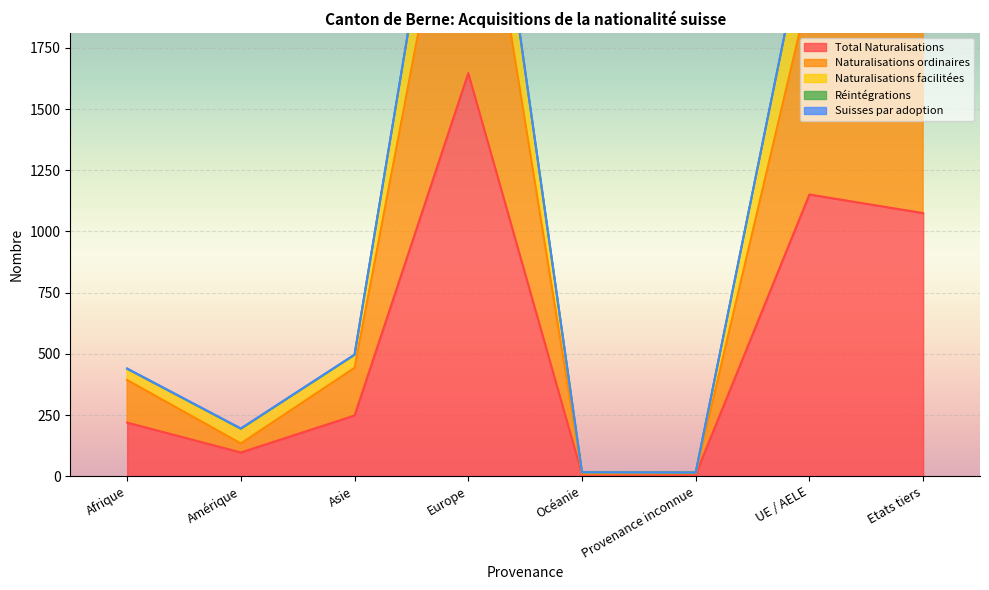

The value of Total Naturalisations at Etats tiers is 1075. True or false?

True